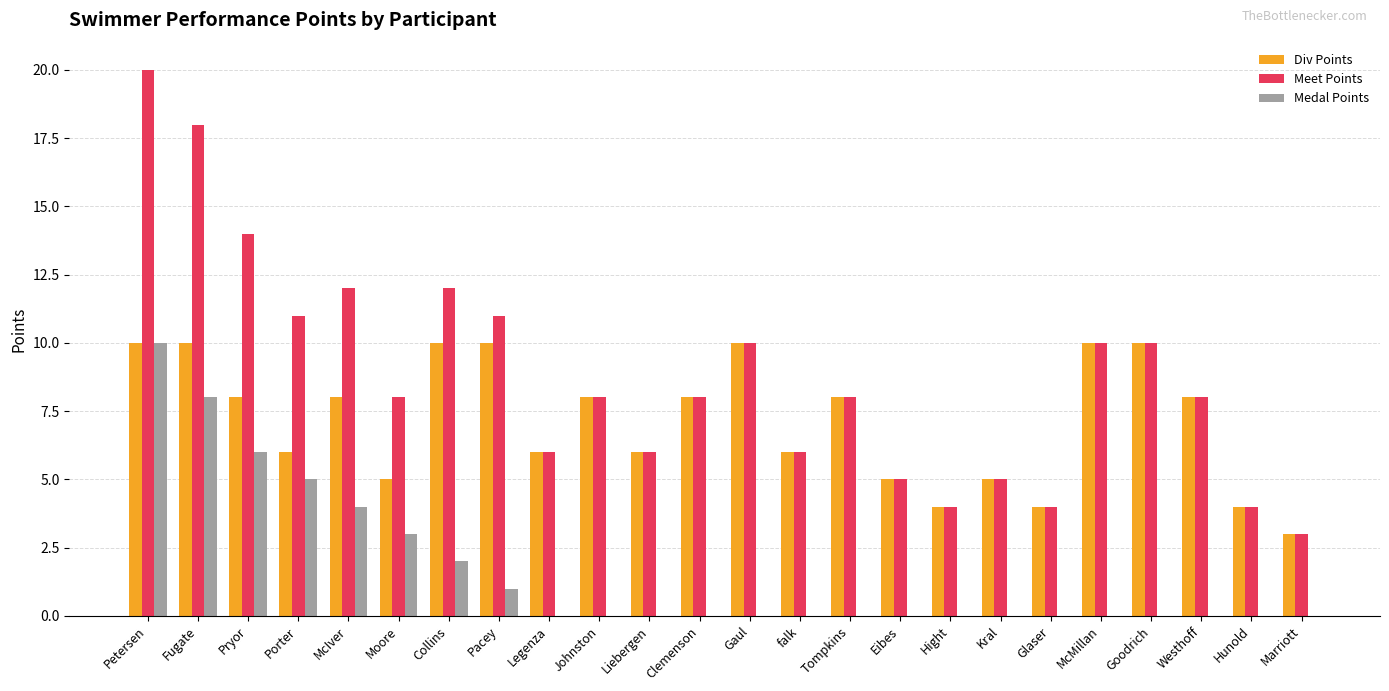

Count the number of categories in the chart.

24